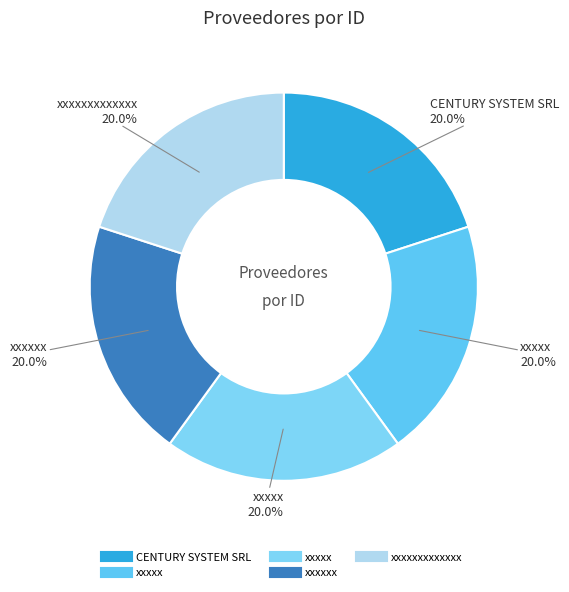

Count the number of slices in the pie.

5